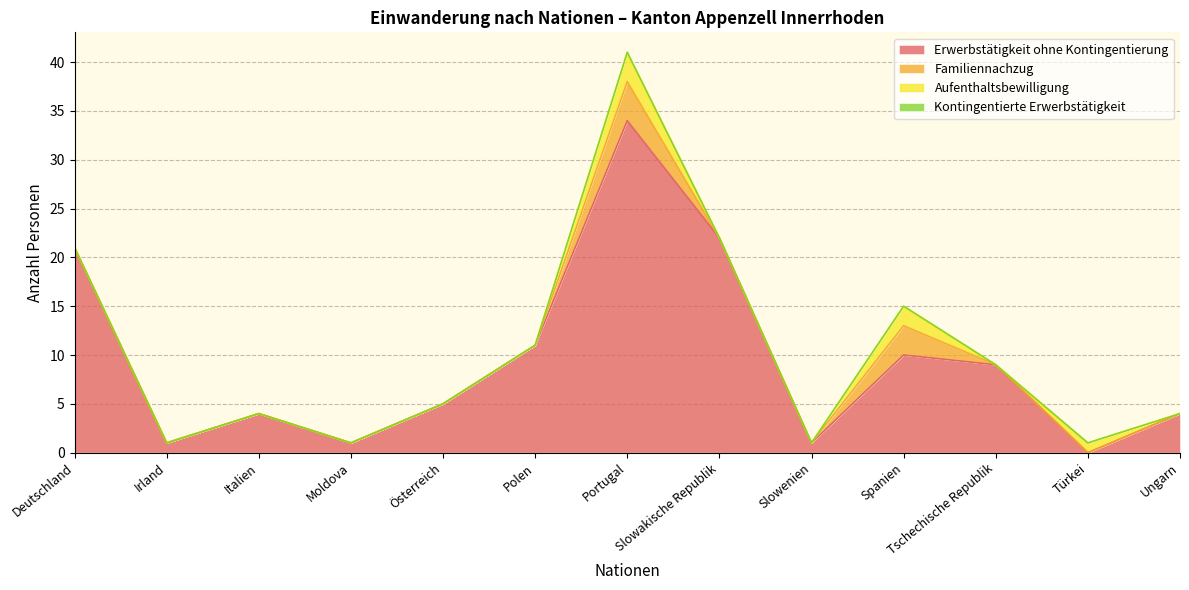

In Aufenthaltsbewilligung ohne Erwerbs, how many points are lower than both neighbors (excluding endpoints)?

1